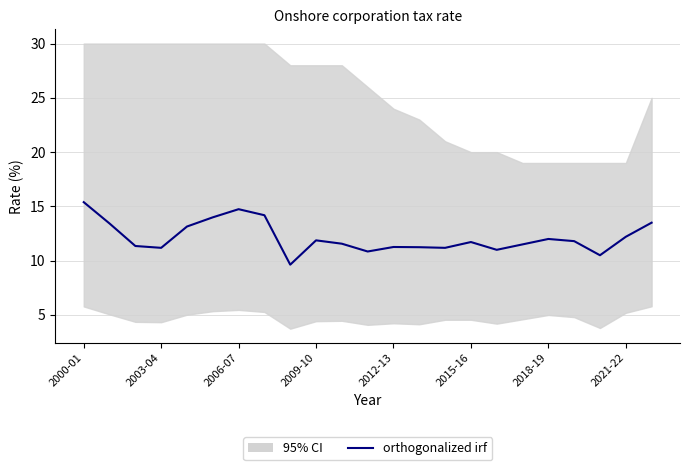

What position from the right is 17?

6